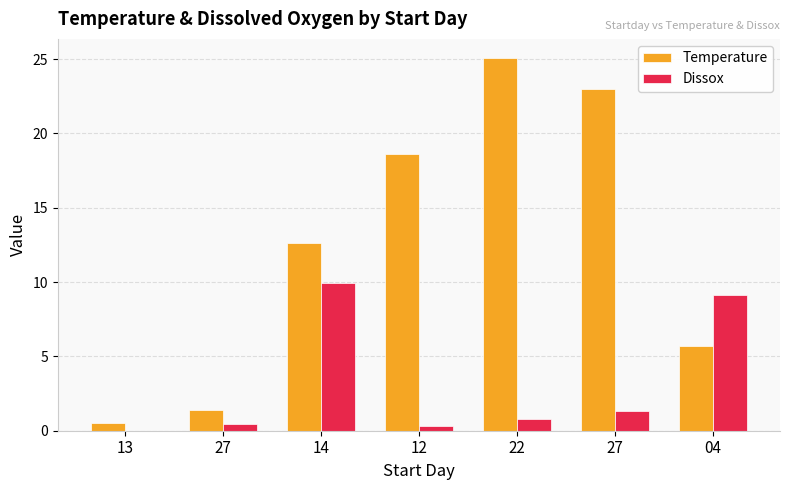

What is the spread (max minus min) of values at 22?

24.3